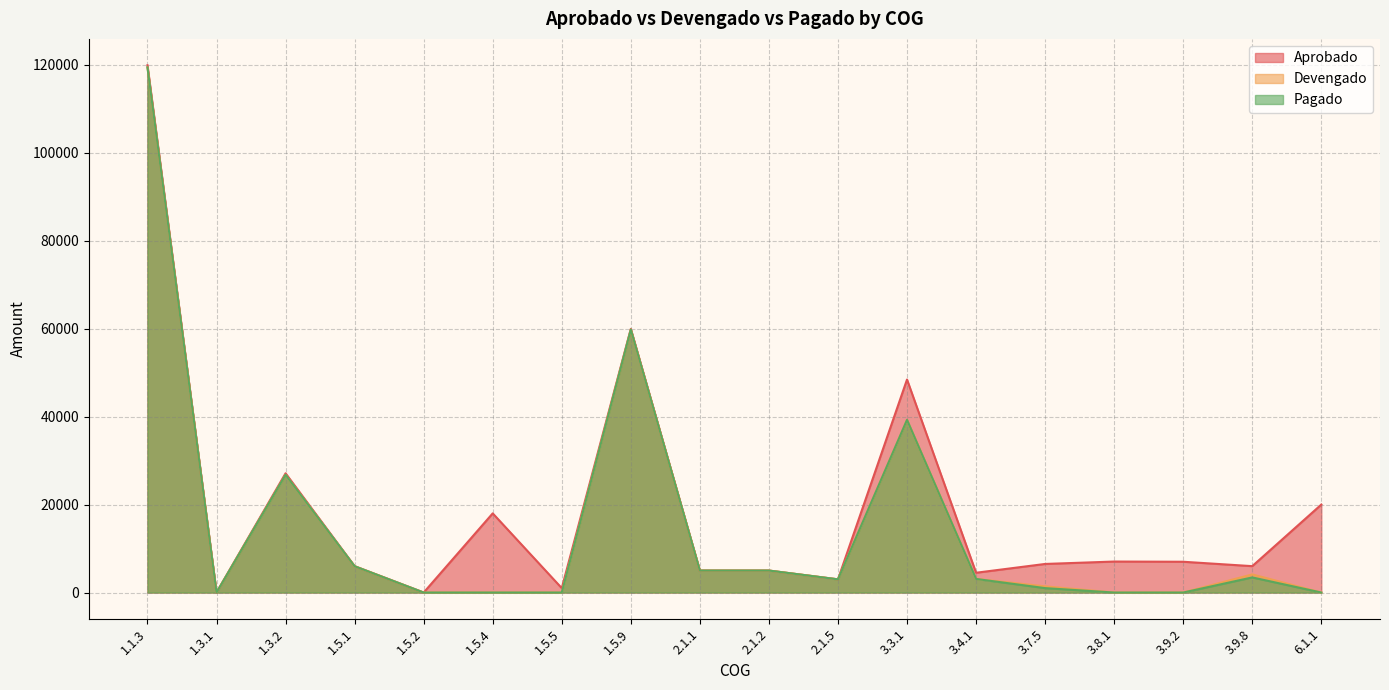

Where does the Pagado series first go above 3093?

1.1.3